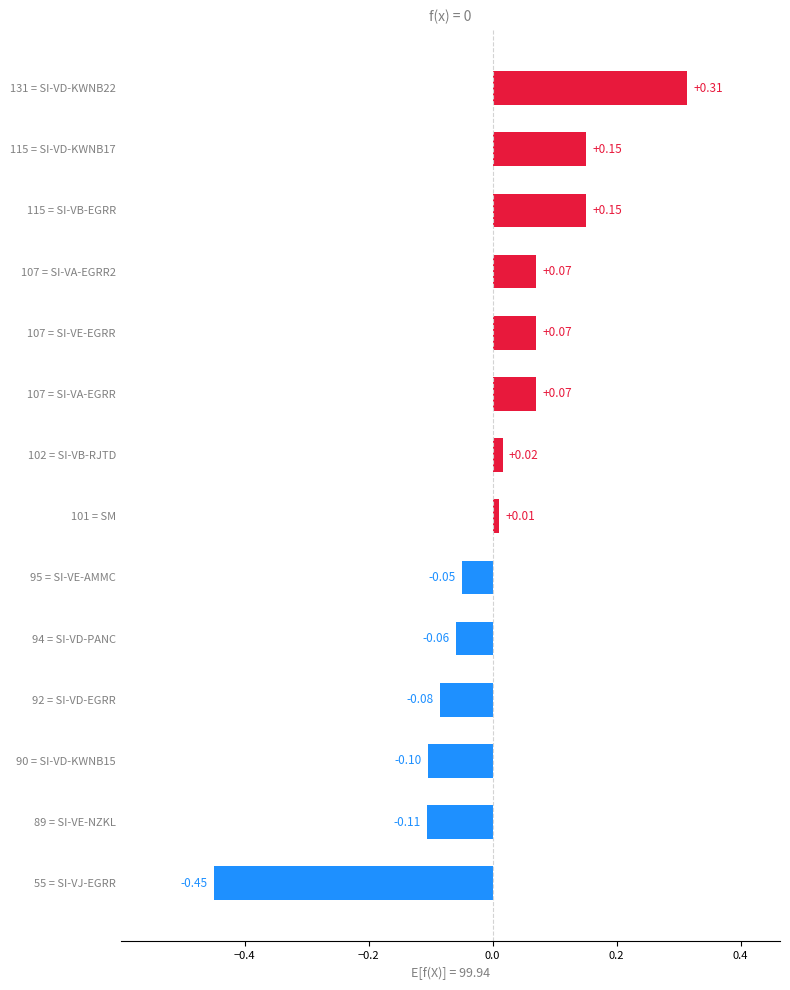

Which has a higher value, 95 = SI-VE-AMMC or 92 = SI-VD-EGRR?

95 = SI-VE-AMMC